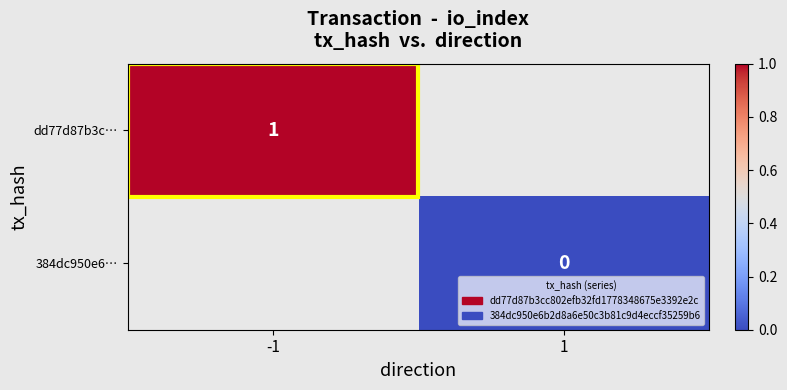

At how many categories does at least one series exceed 0?

1